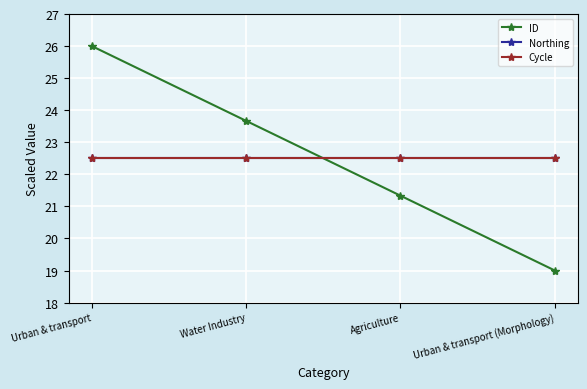

How many intersections are there between Cycle and ID?

1